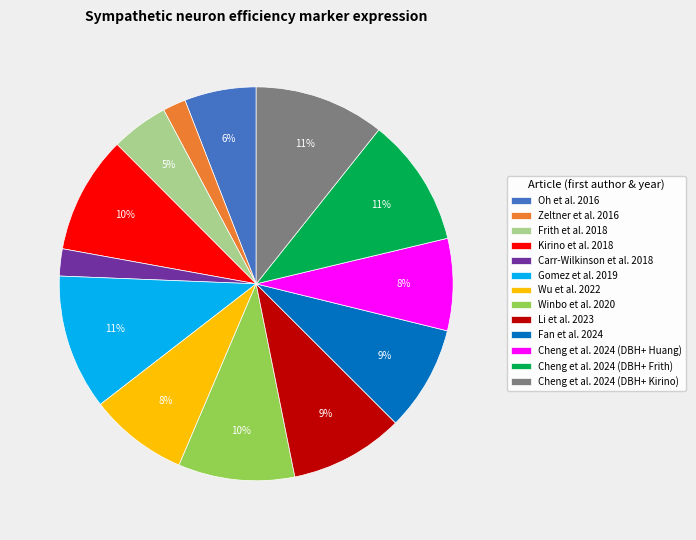

True or false: Zeltner et al. 2016 accounts for 2% of the total.

True